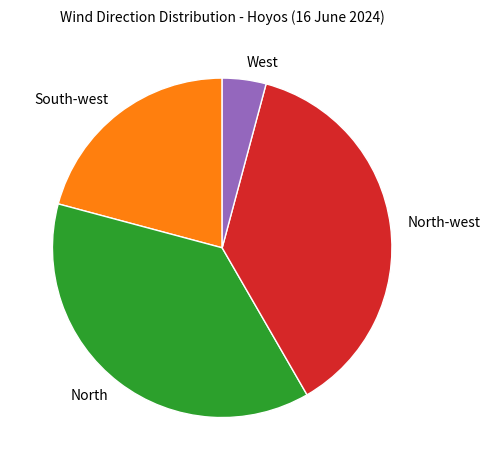

Between North-west and West, which is larger?

North-west